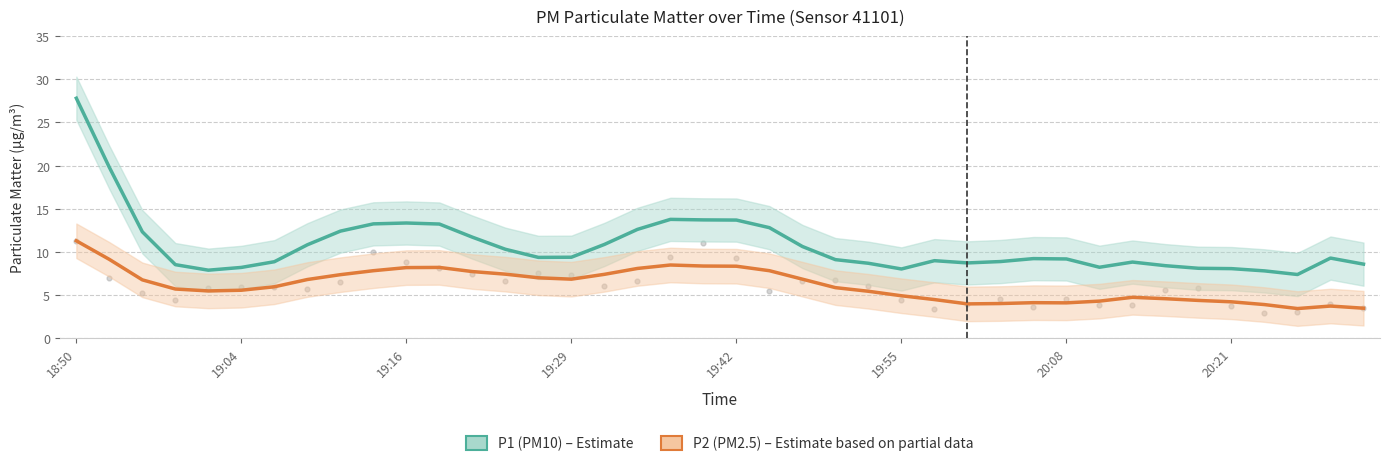

Is the value of P2 (PM2.5) at 12 greater than the value of P1 (PM10) at 29?

No